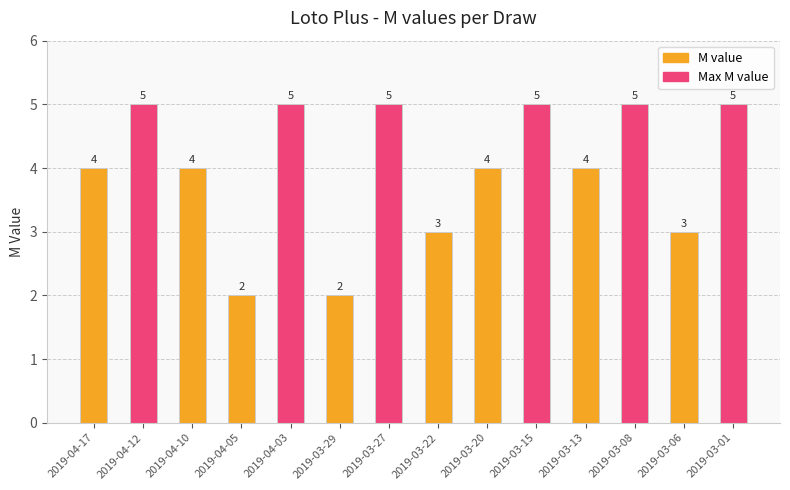

What is the difference between the second highest and second lowest values?

3